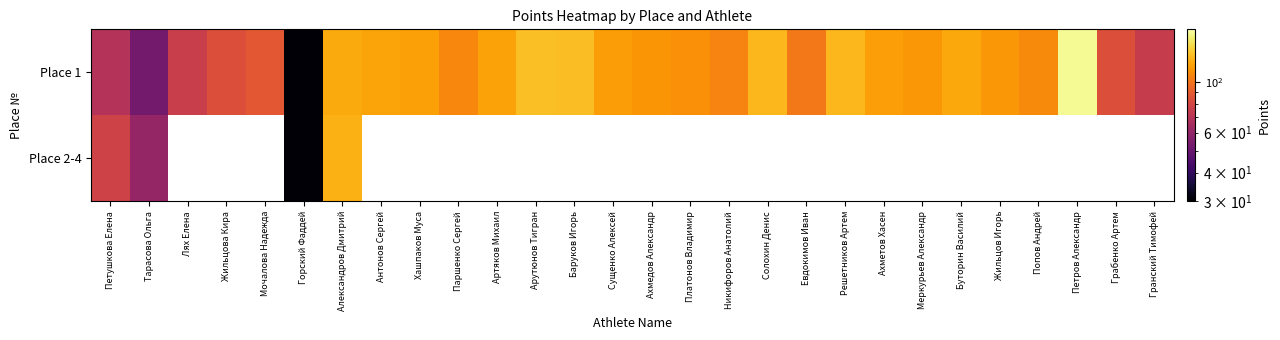

What is the average value of the Place 1 series?

105.6